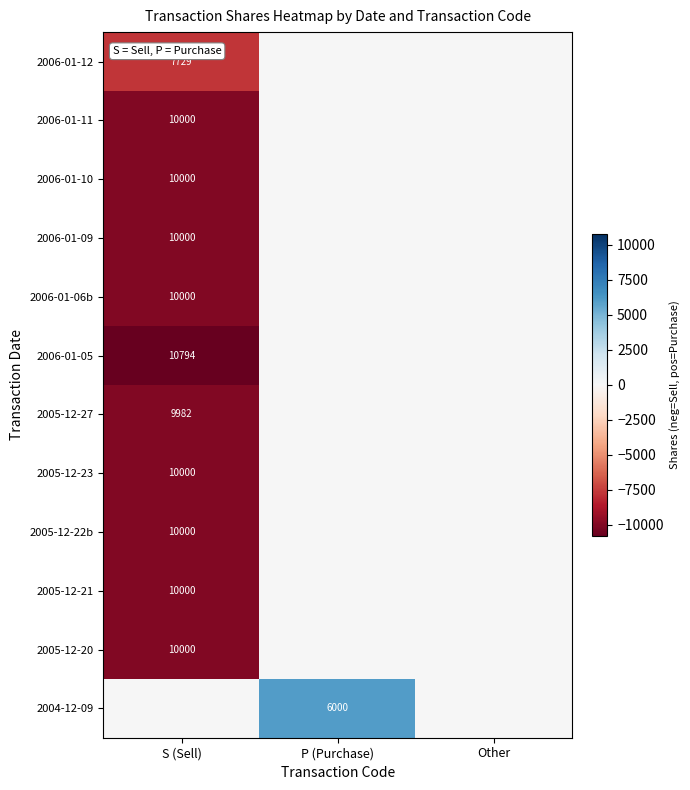

At how many categories does at least one series exceed -1916?

3